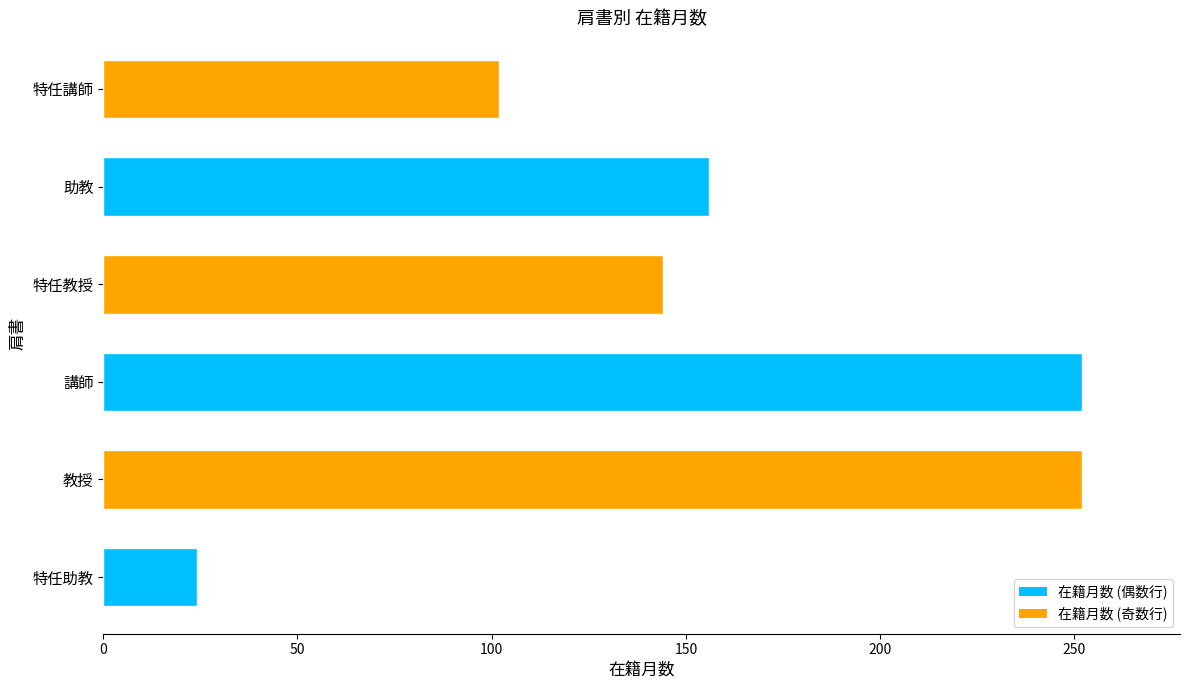

How many bars are there in total?

6